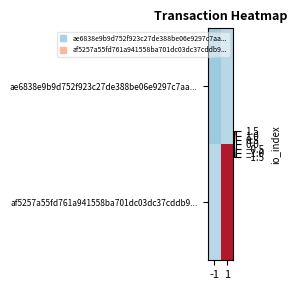

Rank the series by their maximum value, from highest to lowest.

af5257a55fd761a941558ba701dc03dc37cddb9..., ae6838e9b9d752f923c27de388be06e9297c7aa...